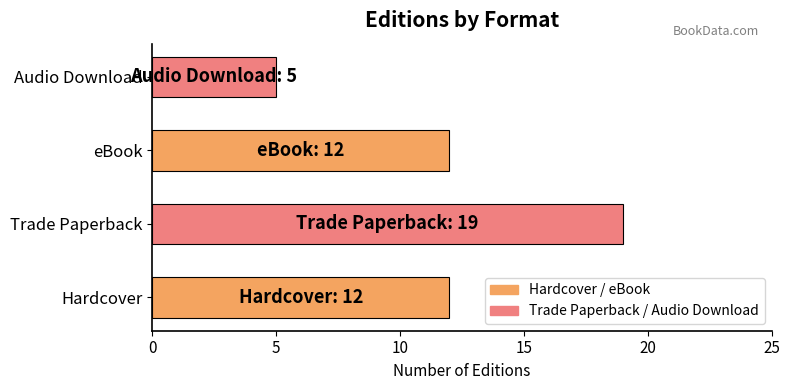

What is the difference between the maximum and minimum values?

14